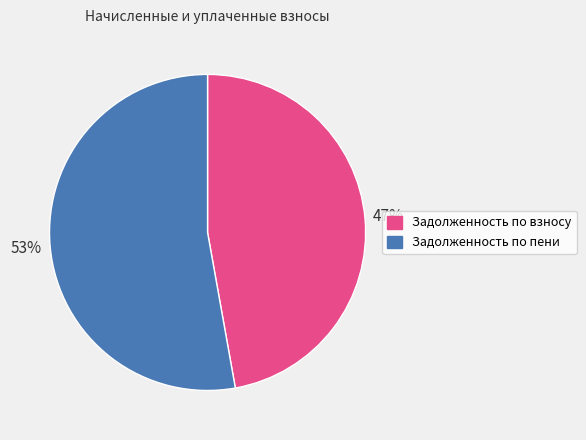

Count the number of slices in the pie.

2